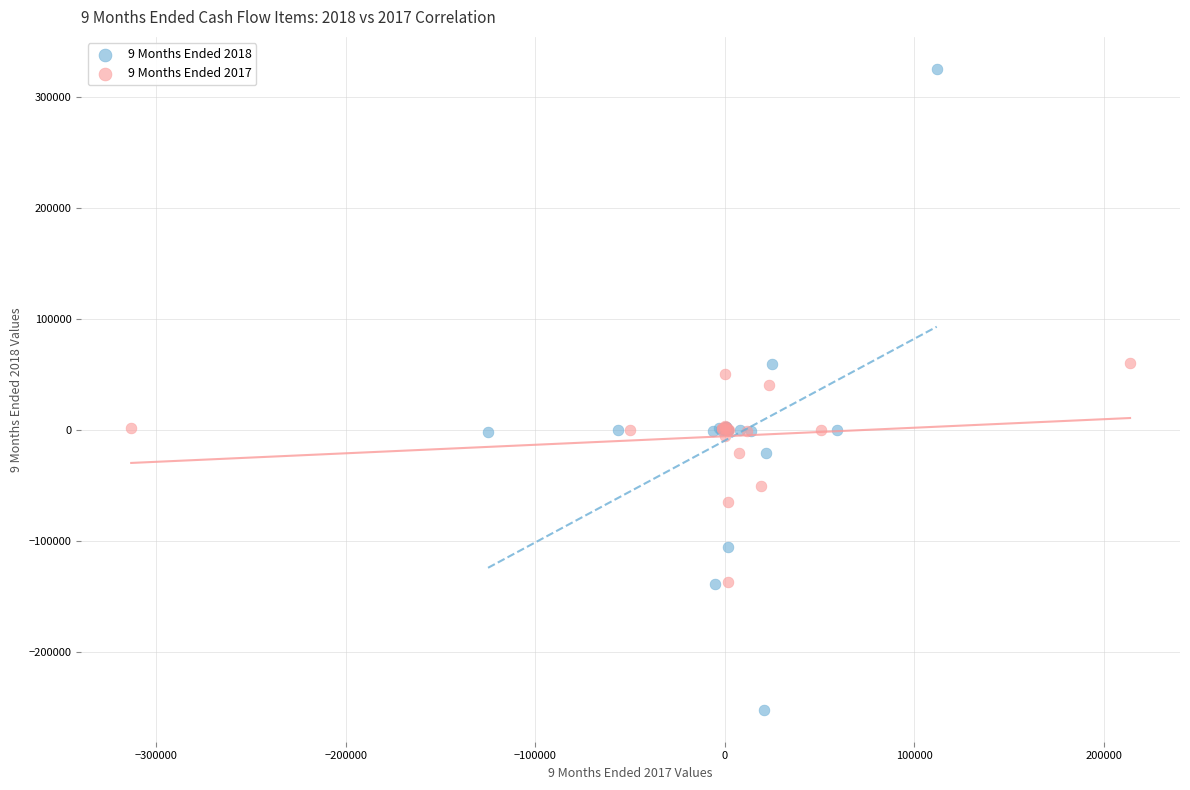

Which series has the largest Y range (max minus min)?

9 Months Ended 2018